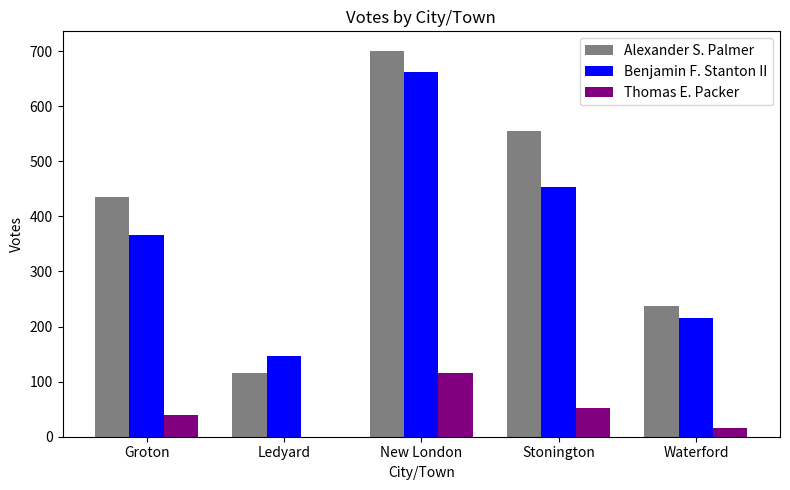

Count the Alexander S. Palmer values in the range 238 to 555.

3